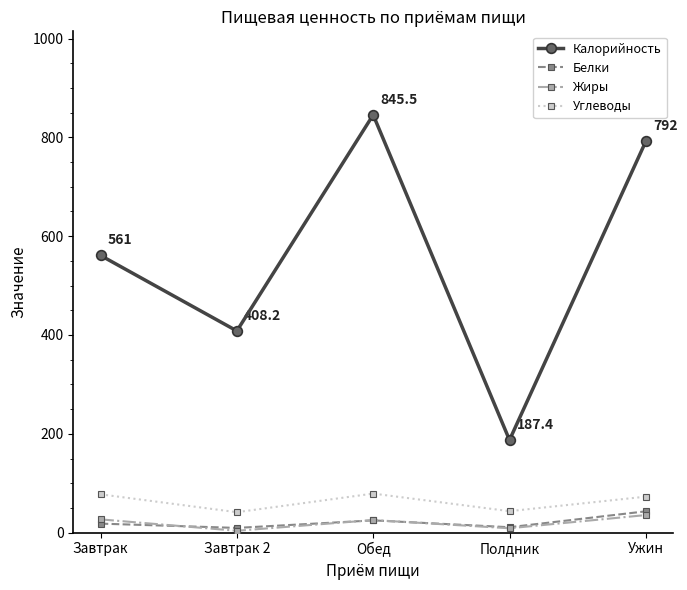

Which series has the largest total across all categories?

Калорийность